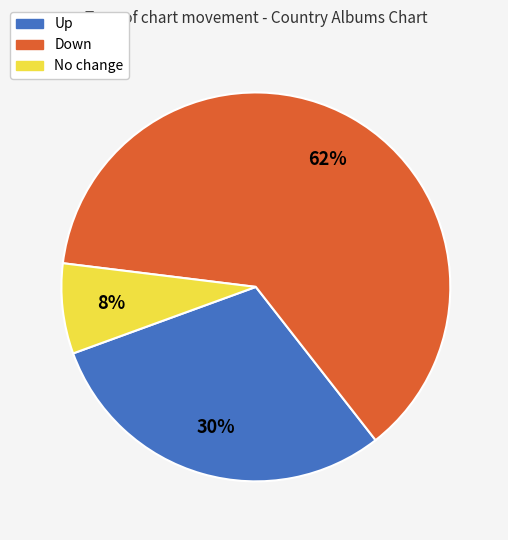

To the nearest percent, what is the average slice percentage?

33%